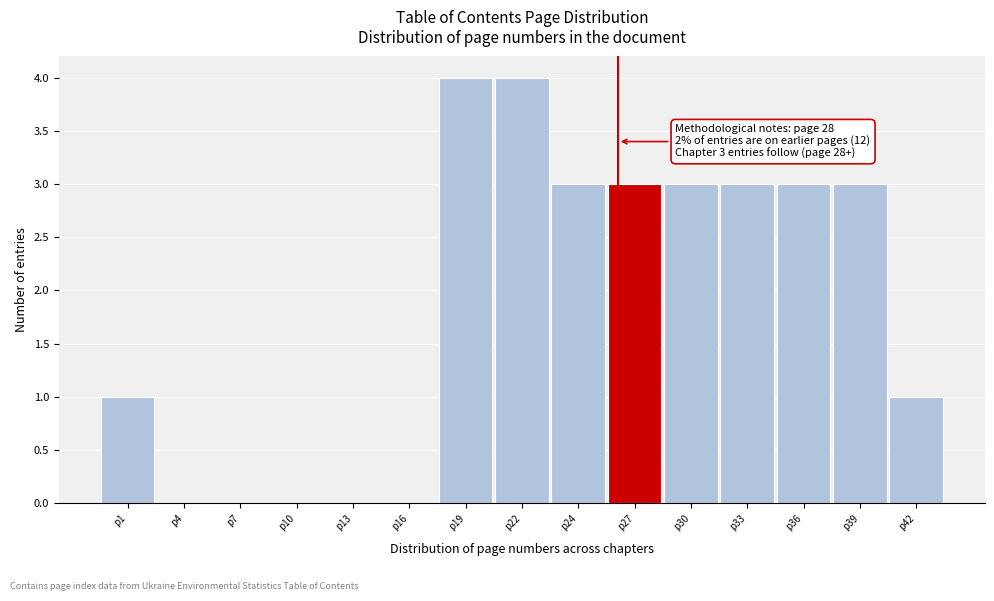

Reading left to right, extract all data points from this chart.

p1=1	p4=0	p7=0	p10=0	p13=0	p16=0	p19=4	p22=4	p24=3	p27=3	p30=3	p33=3	p36=3	p39=3	p42=1